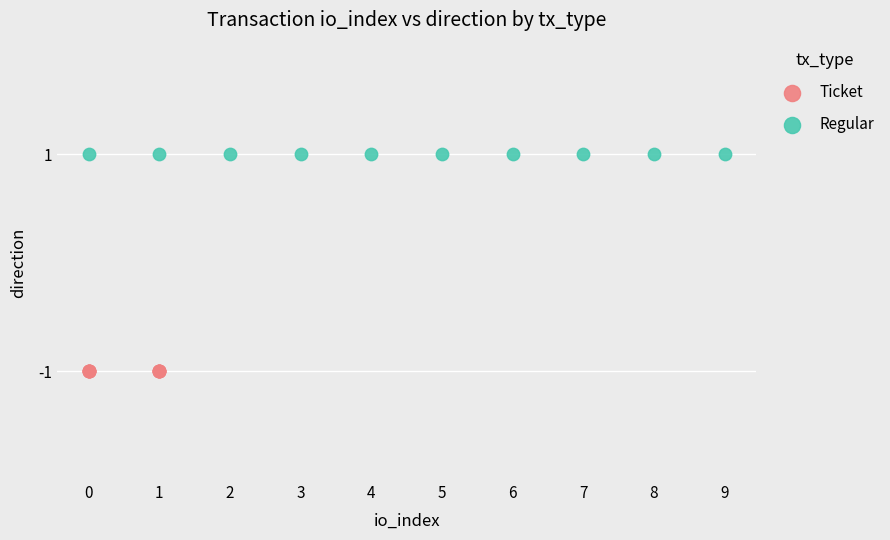

What are all the series names shown in the legend?

Ticket, Regular